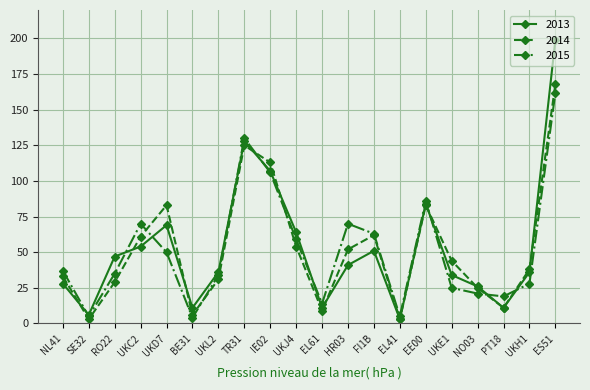

True or false: 2013 and 2014 cross at least once.

True